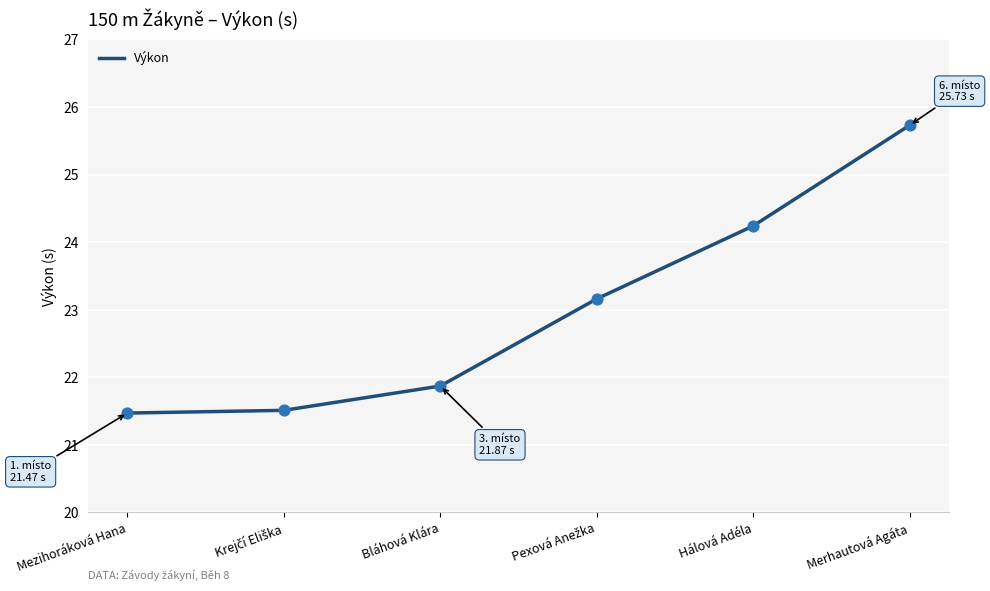

What is the difference between the maximum and minimum values?

4.3